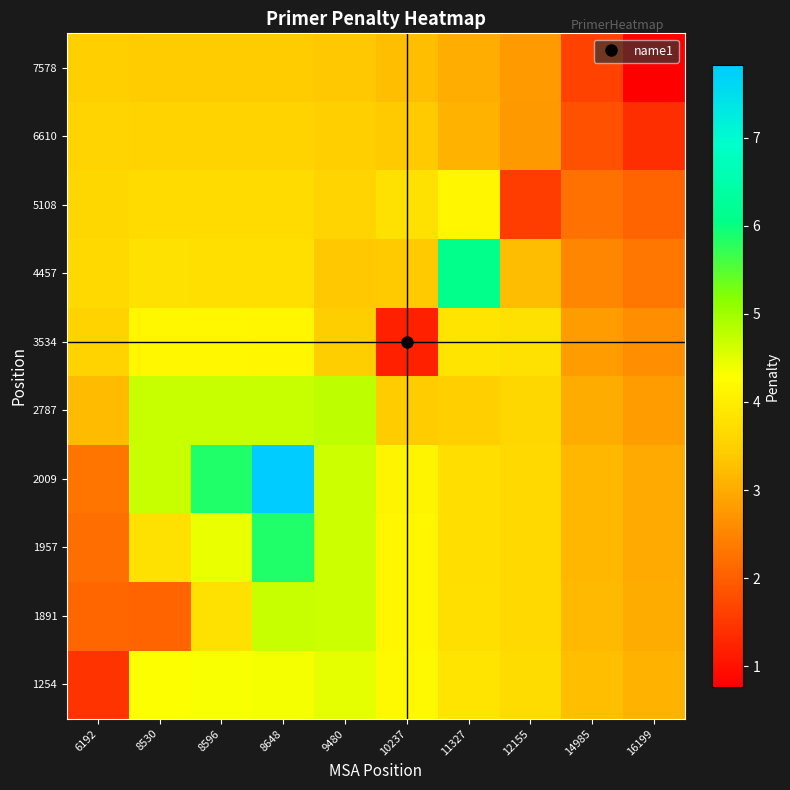

Reading right to left, list all the values displayed in this chart.

1254: 16199=3.1	14985=3.3	12155=3.7	11327=3.9	10237=4.2	9480=4.5	8648=4.4	8596=4.3	8530=4.3	6192=1.4
1891: 16199=3.0	14985=3.2	12155=3.6	11327=3.7	10237=4.2	9480=4.7	8648=4.7	8596=3.8	8530=2.1	6192=2.1
1957: 16199=3.0	14985=3.2	12155=3.6	11327=3.7	10237=4.1	9480=4.7	8648=5.9	8596=4.5	8530=3.8	6192=2.2
2009: 16199=3.0	14985=3.2	12155=3.6	11327=3.7	10237=4.1	9480=4.7	8648=7.8	8596=5.9	8530=4.7	6192=2.3
2787: 16199=2.8	14985=3.0	12155=3.6	11327=3.5	10237=3.4	9480=4.8	8648=4.7	8596=4.7	8530=4.7	6192=3.2
3534: 16199=2.6	14985=2.8	12155=3.8	11327=3.9	10237=1.2	9480=3.5	8648=4.1	8596=4.2	8530=4.2	6192=3.5
4457: 16199=2.3	14985=2.5	12155=3.2	11327=6.1	10237=3.4	9480=3.4	8648=3.8	8596=3.8	8530=3.8	6192=3.6
5108: 16199=2.1	14985=2.2	12155=1.6	11327=4.1	10237=3.8	9480=3.6	8648=3.7	8596=3.7	8530=3.7	6192=3.6
6610: 16199=1.4	14985=1.8	12155=2.8	11327=3.1	10237=3.4	9480=3.5	8648=3.5	8596=3.5	8530=3.5	6192=3.6
7578: 16199=0.8	14985=1.6	12155=2.8	11327=3.0	10237=3.3	9480=3.4	8648=3.4	8596=3.4	8530=3.4	6192=3.5